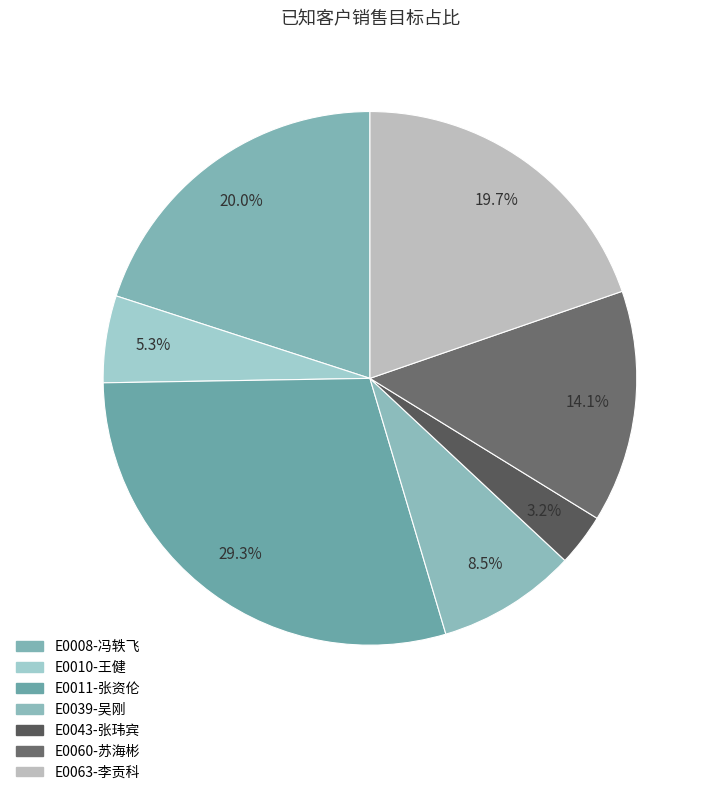

To the nearest percent, what portion does E0043-张玮宾 represent?

3%